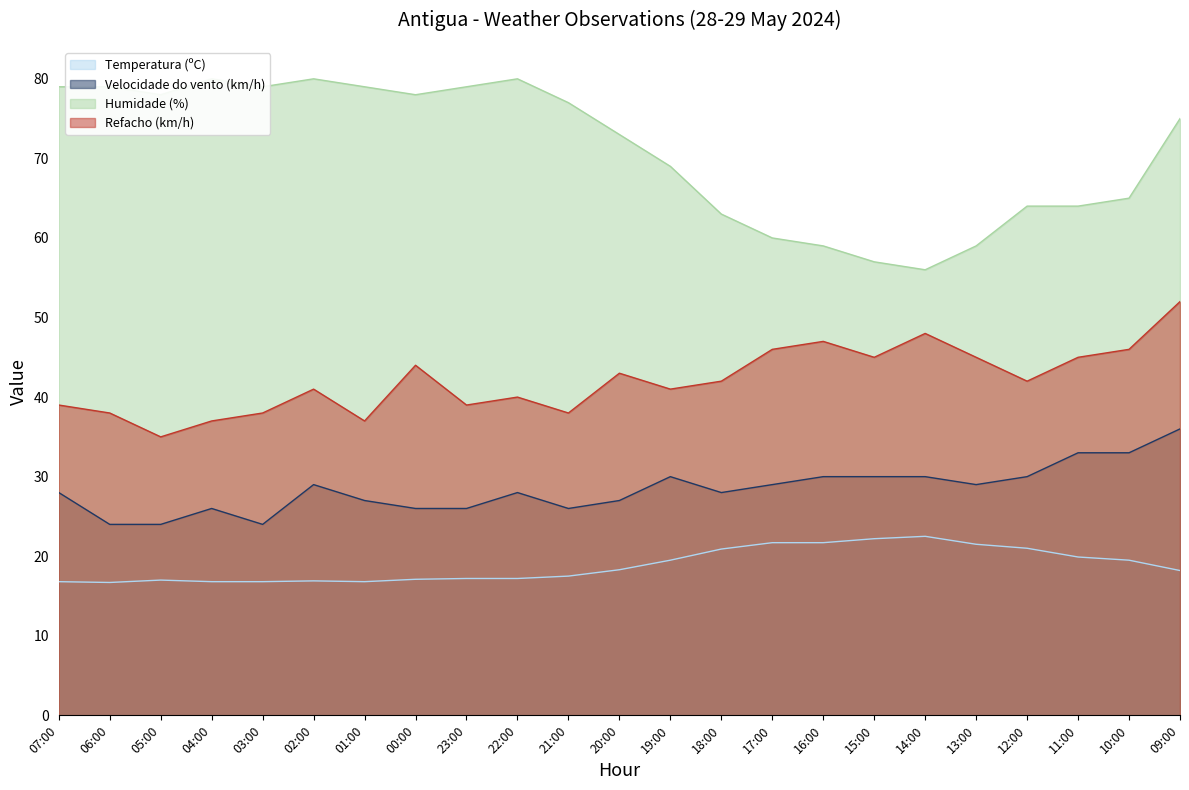

What is the label of the 9th point from the right?

17:00